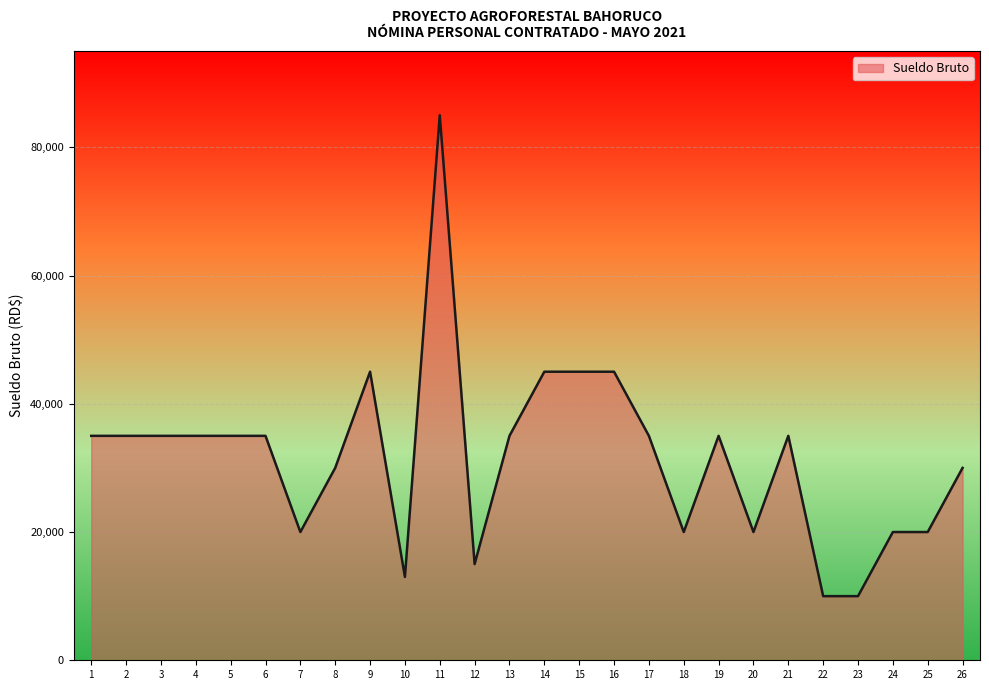

What is the difference between the values at 12 and 26?

15000